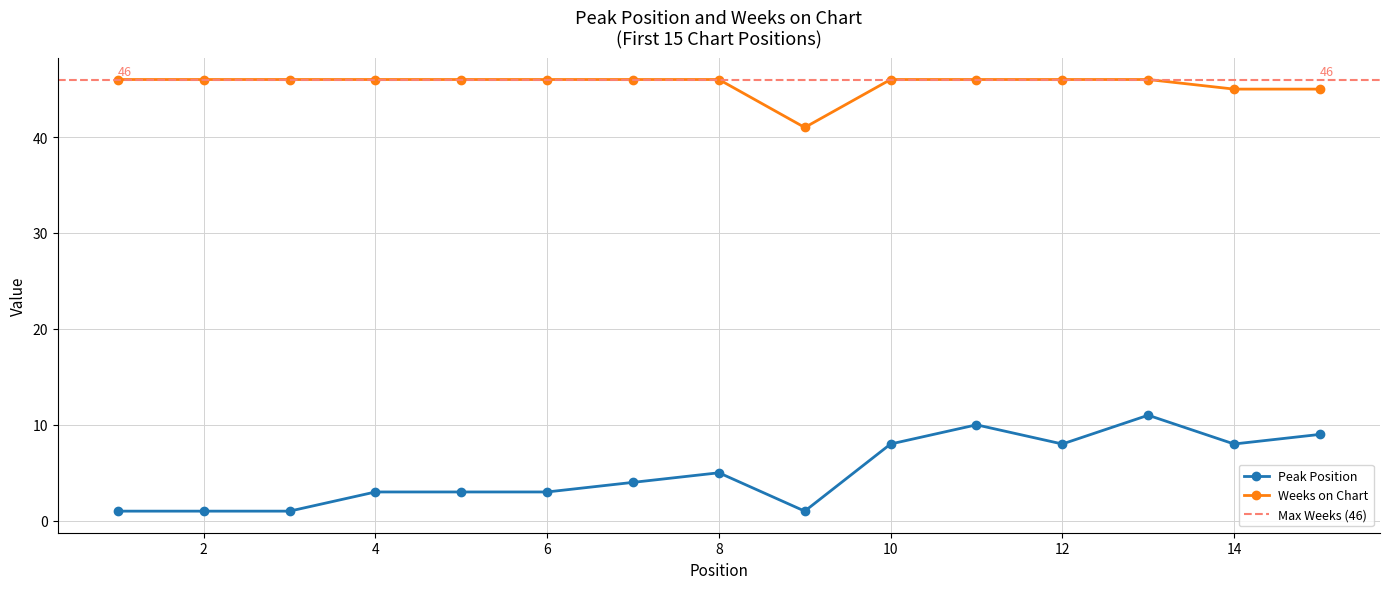

Between 6 and 10, which series saw the biggest shift?

Peak Position